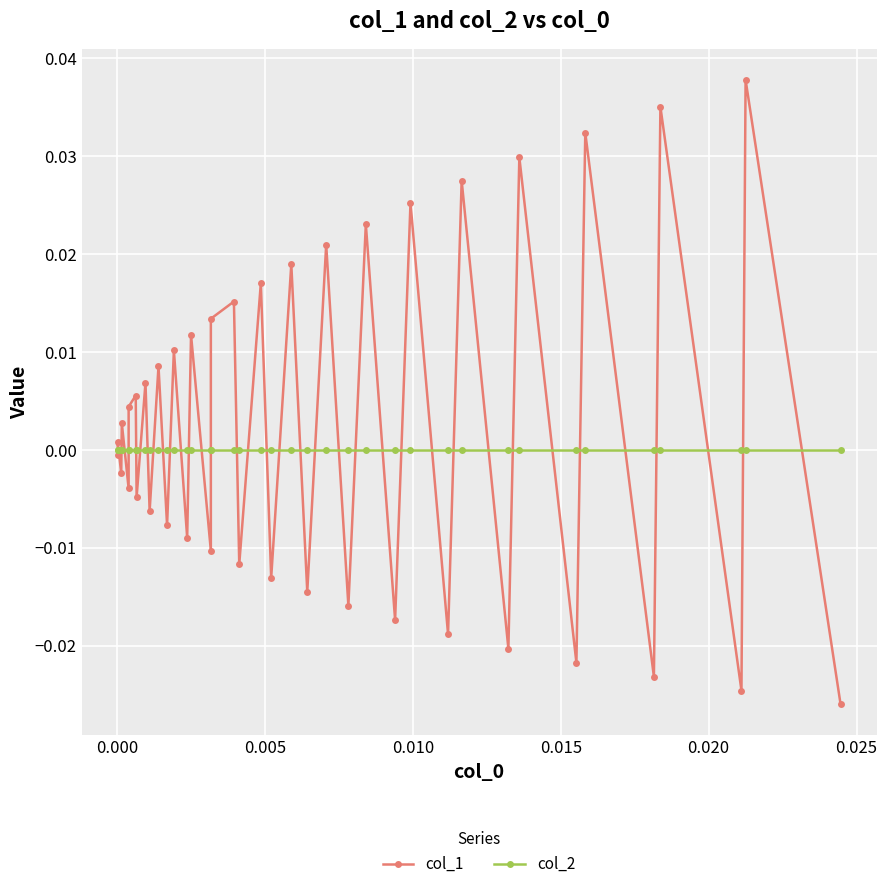

How many categories are shown in the chart?

39